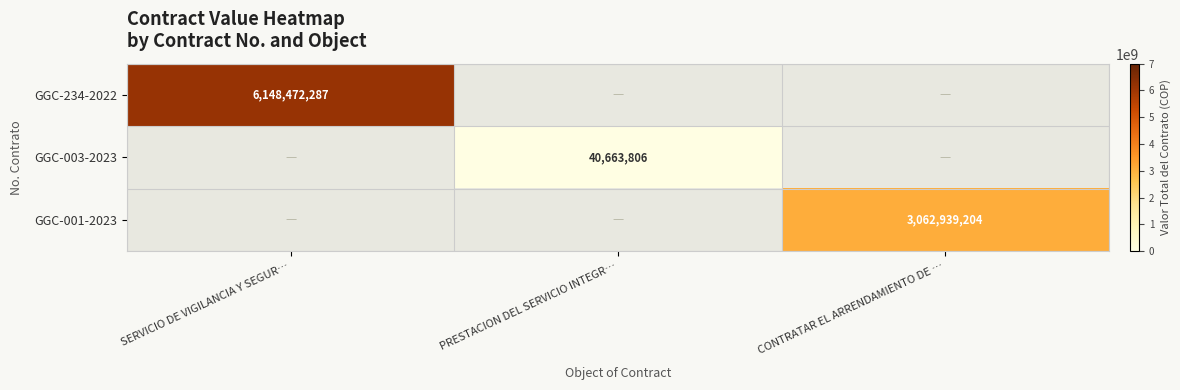

The GGC-234-2022 series shows 2778377992 at SERVICIO DE VIGILANCIA Y SEGUR…. True or false?

False